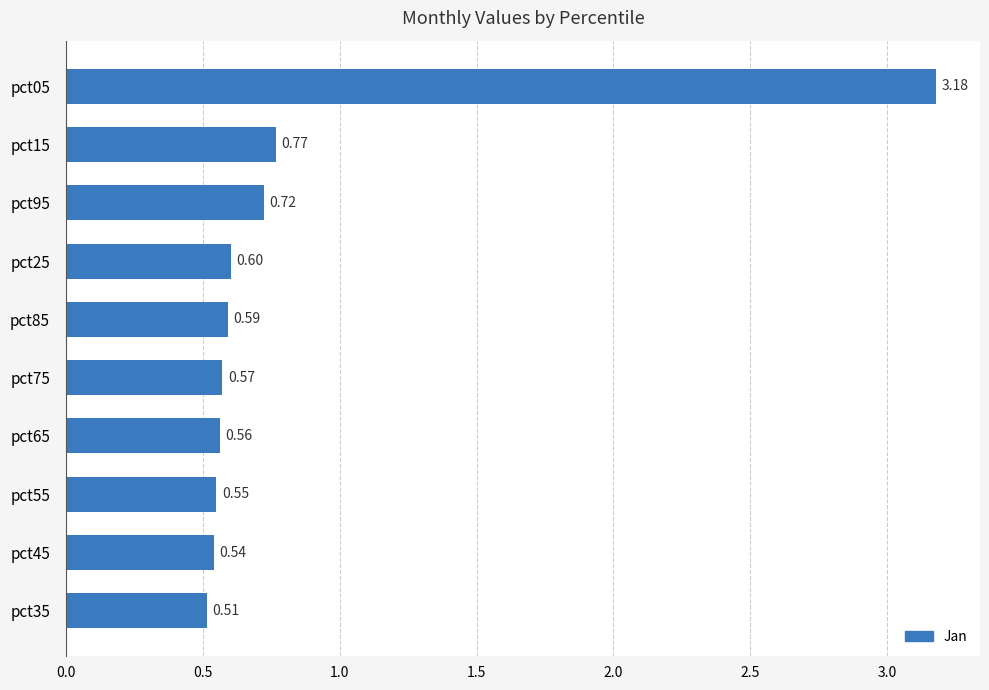

What is the change in value from pct45 to pct25?

+0.1